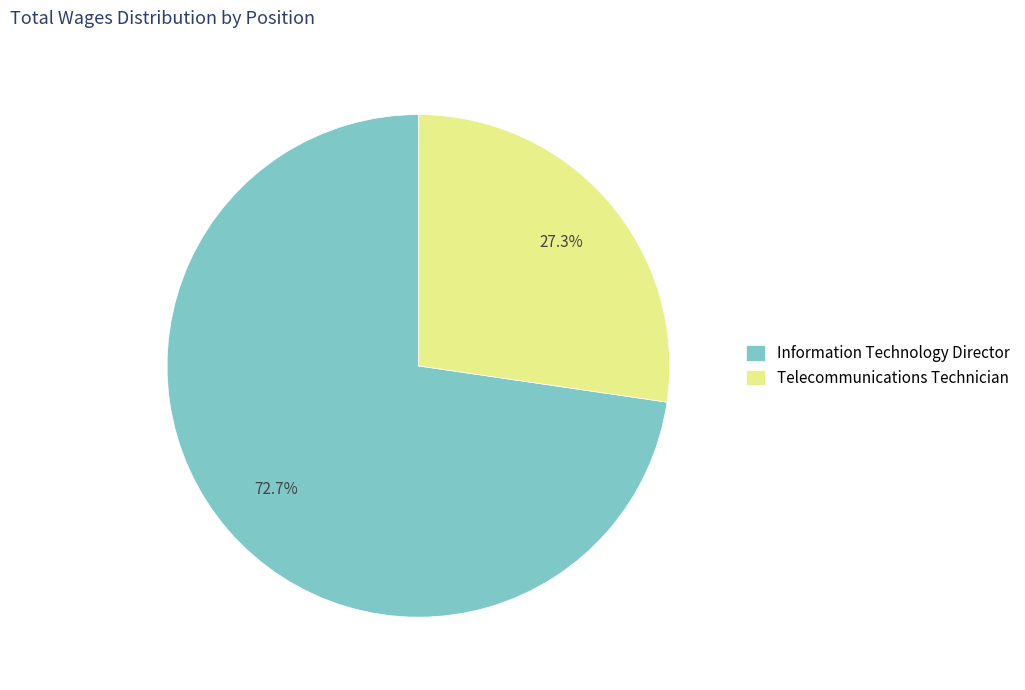

Which category has the biggest portion of the pie?

Information Technology Director